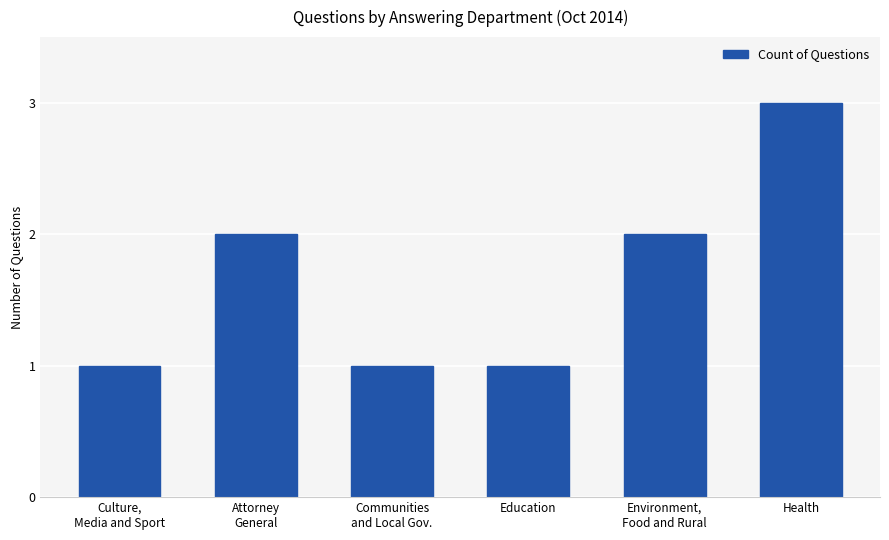

What is the value of the 6th bar from the left?

3